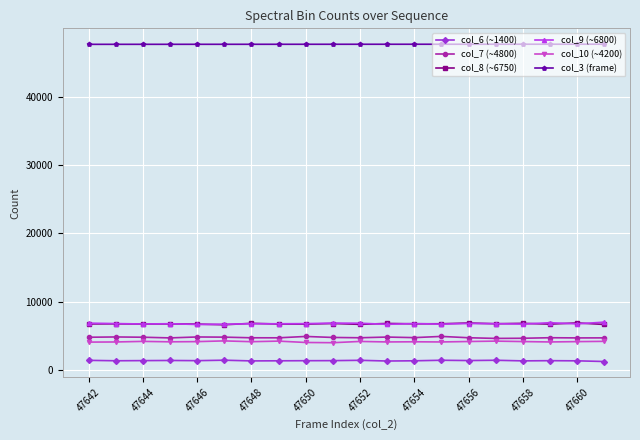

How many data points in col_10 (~4200) are less than 4180?

10